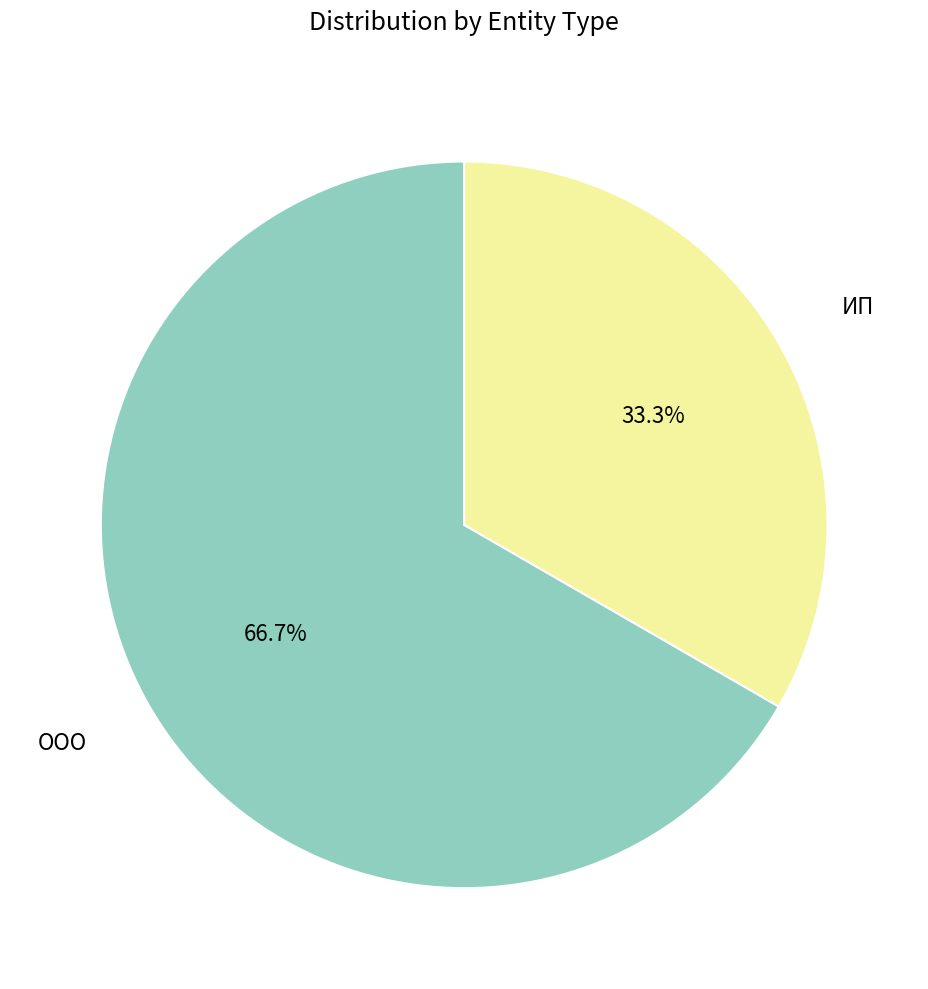

Which category has the smallest portion of the pie?

ИП